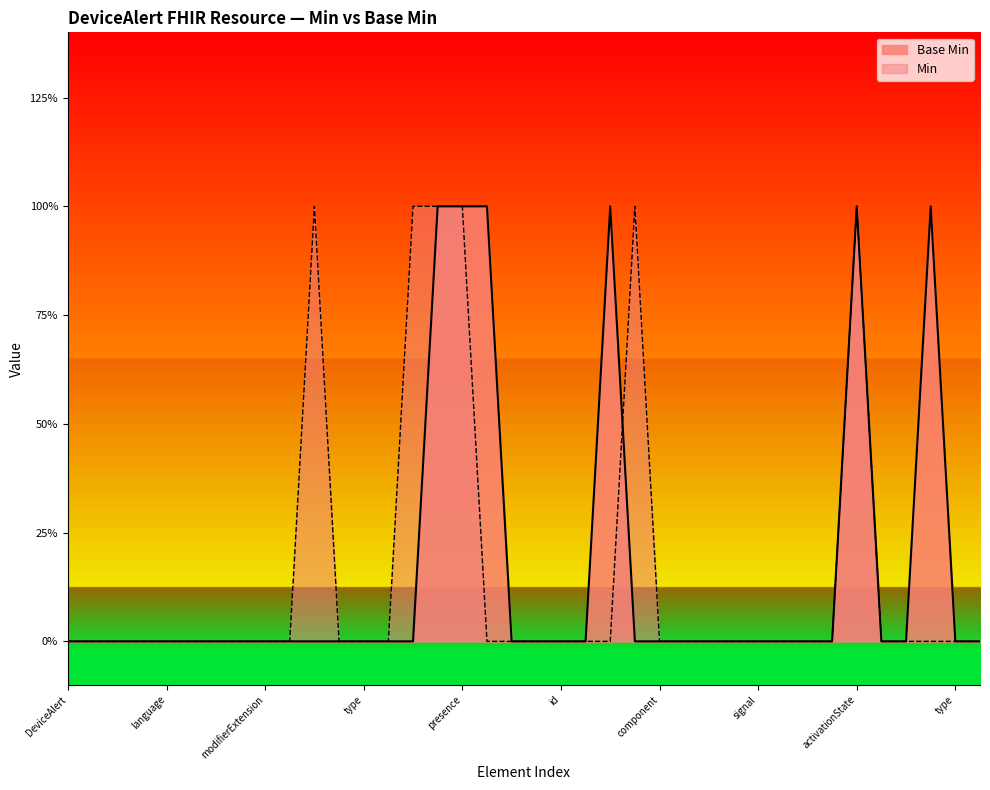

What is the maximum value shown in the chart?

1